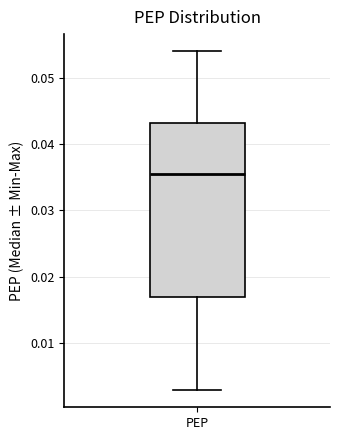

Read this box plot against the y-axis: the position of the median line, the range covered by the box, and the ends of both whiskers. The values are not printed on the chart, so give them approximately, as read against the axis.

median 0.035, box 0.017 to 0.043, whiskers 0.003 to 0.054